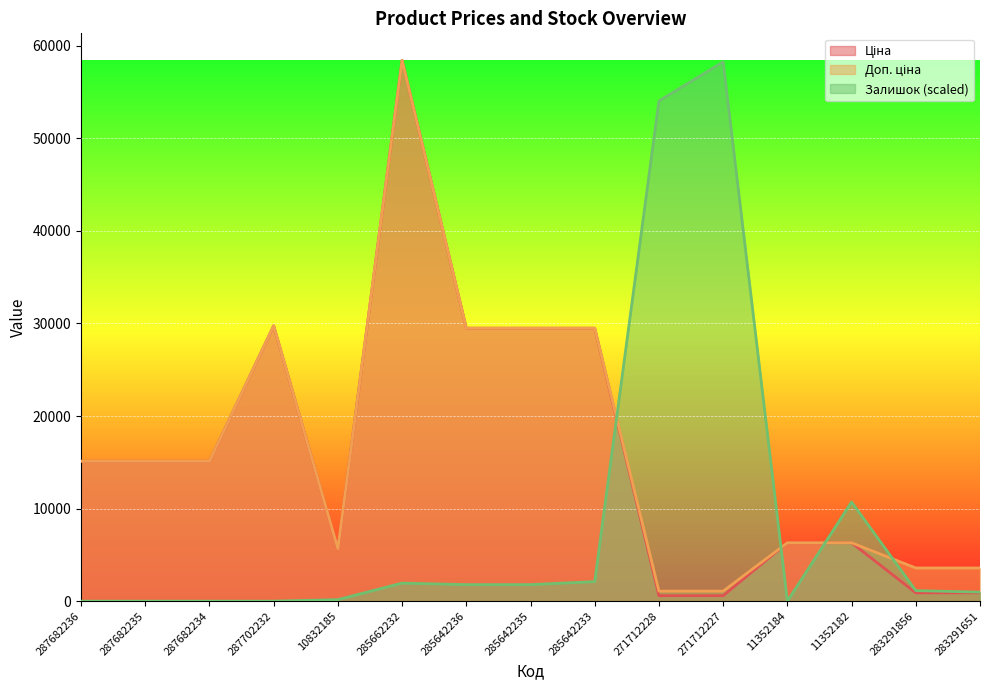

How many data points in Доп. ціна are above 15120?

5